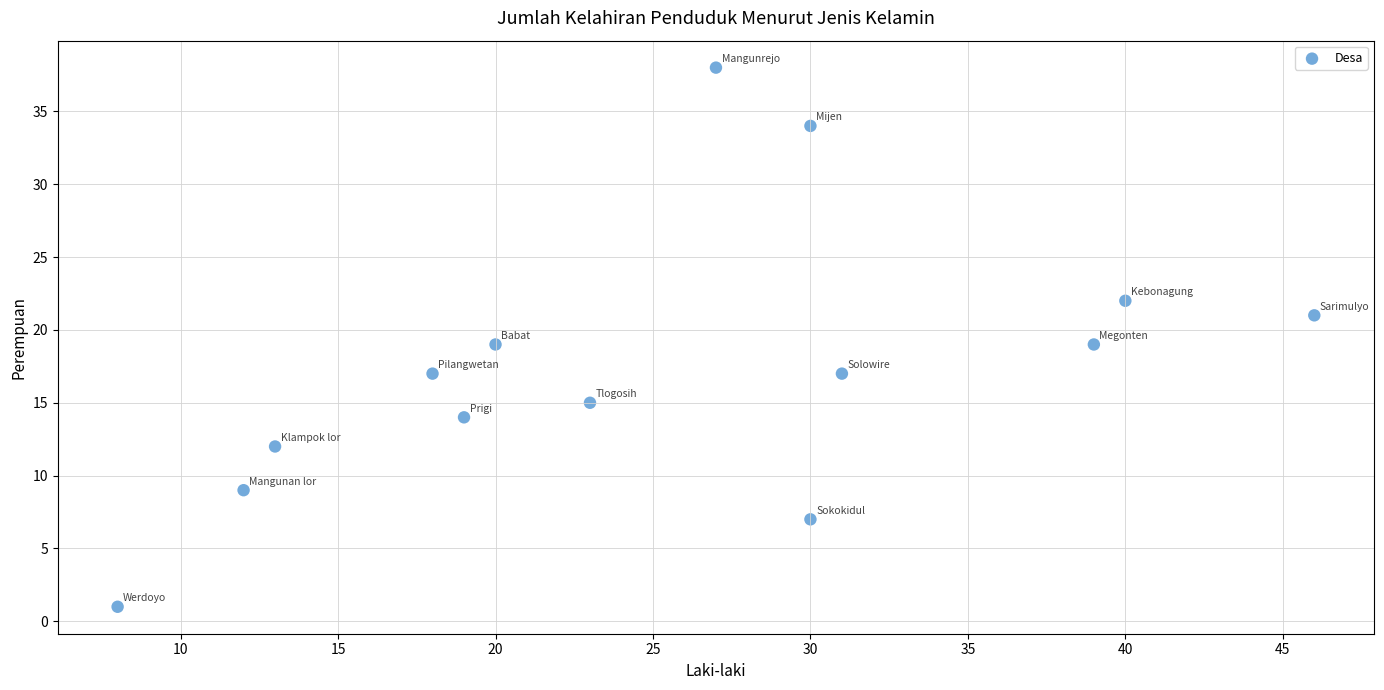

What is the range of X values (max minus min)?

38